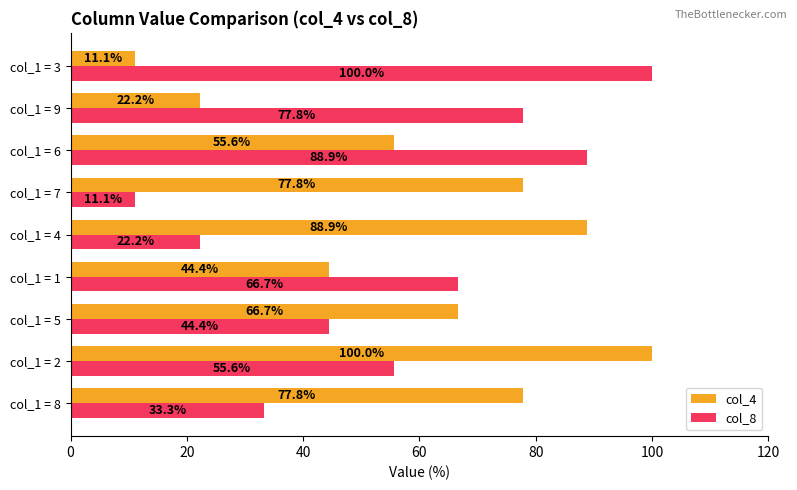

Read the col_8 value at col_1 = 9.

77.8